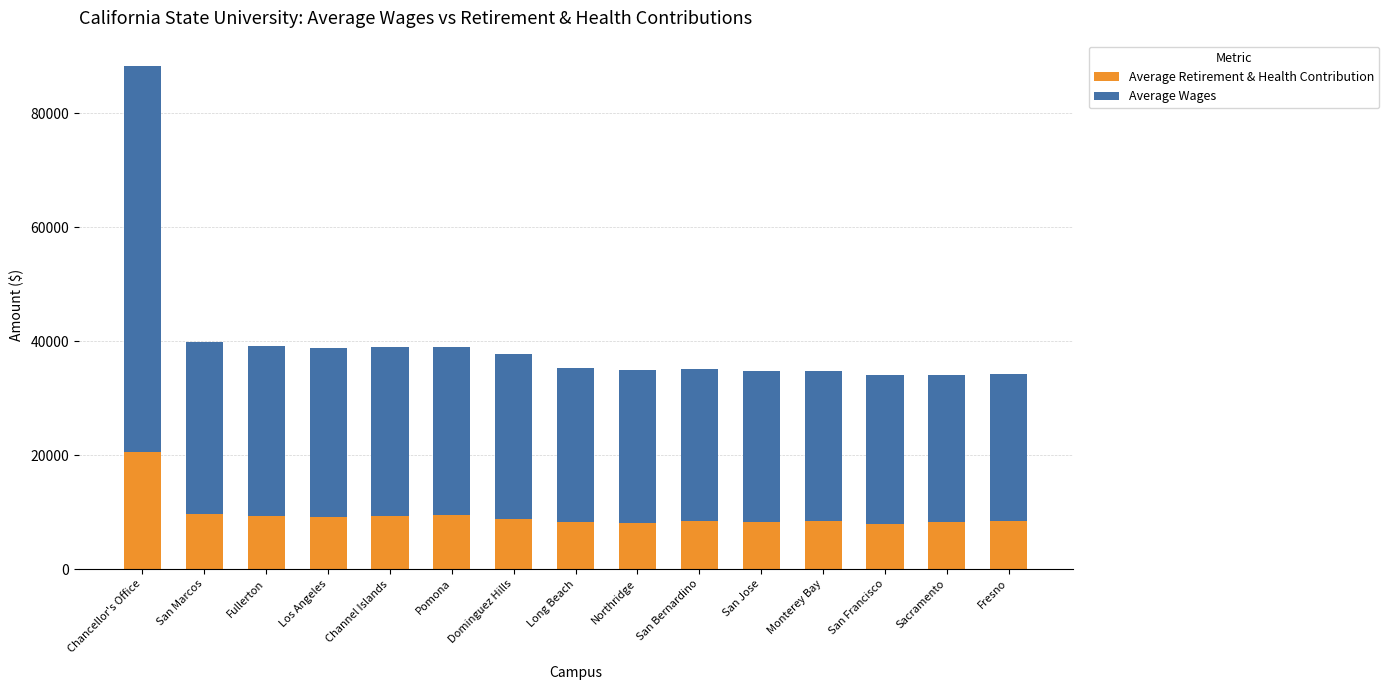

How many categories are shown in the chart?

15